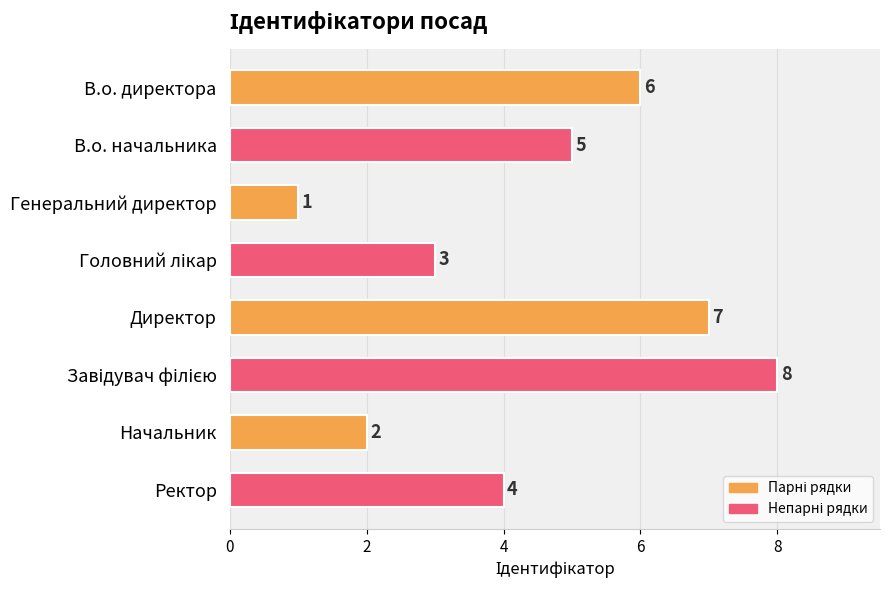

How many bars are there in total?

8